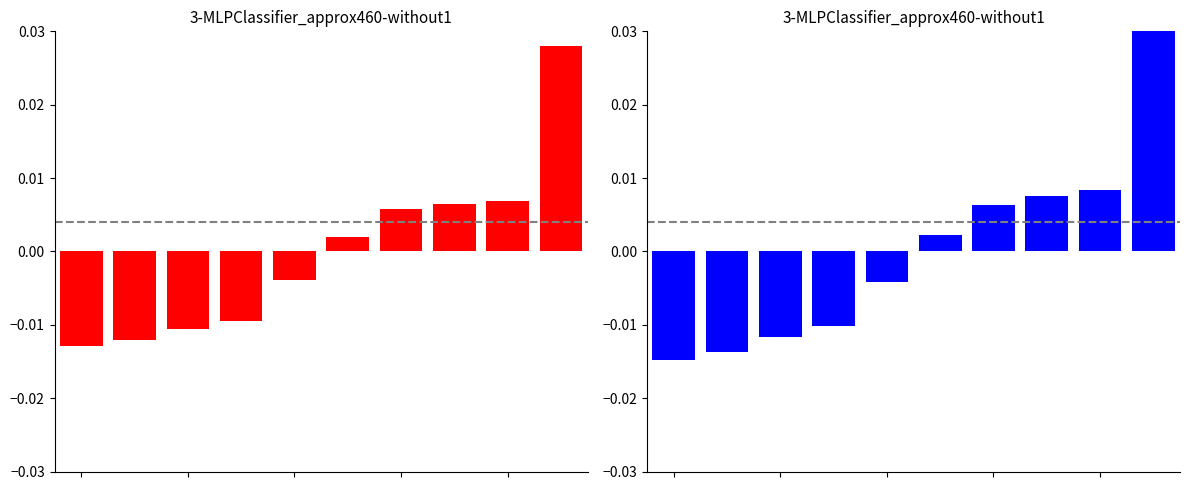

Rank the series by their average value, from lowest to highest.

blue series, red series